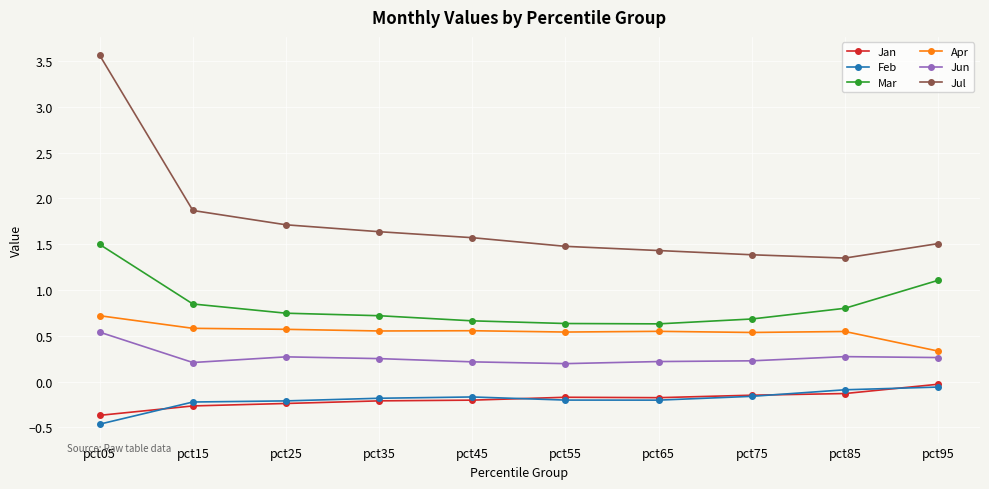

Read the Mar value at pct05.

1.5